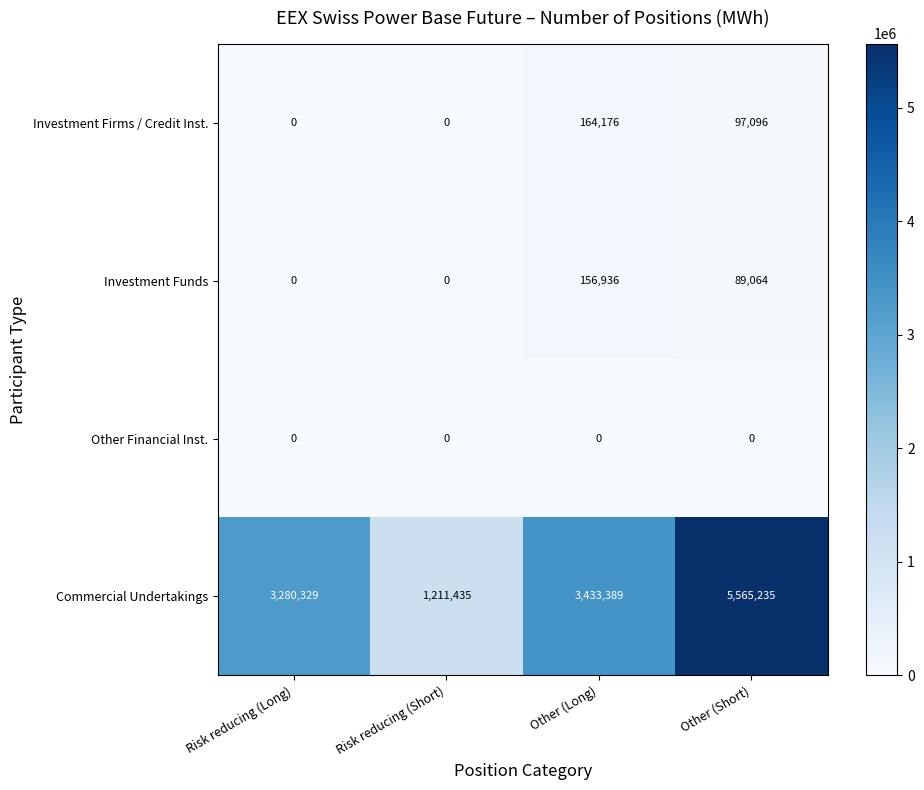

True or false: Commercial Undertakings has a value of 3433389 at Other (Long).

True